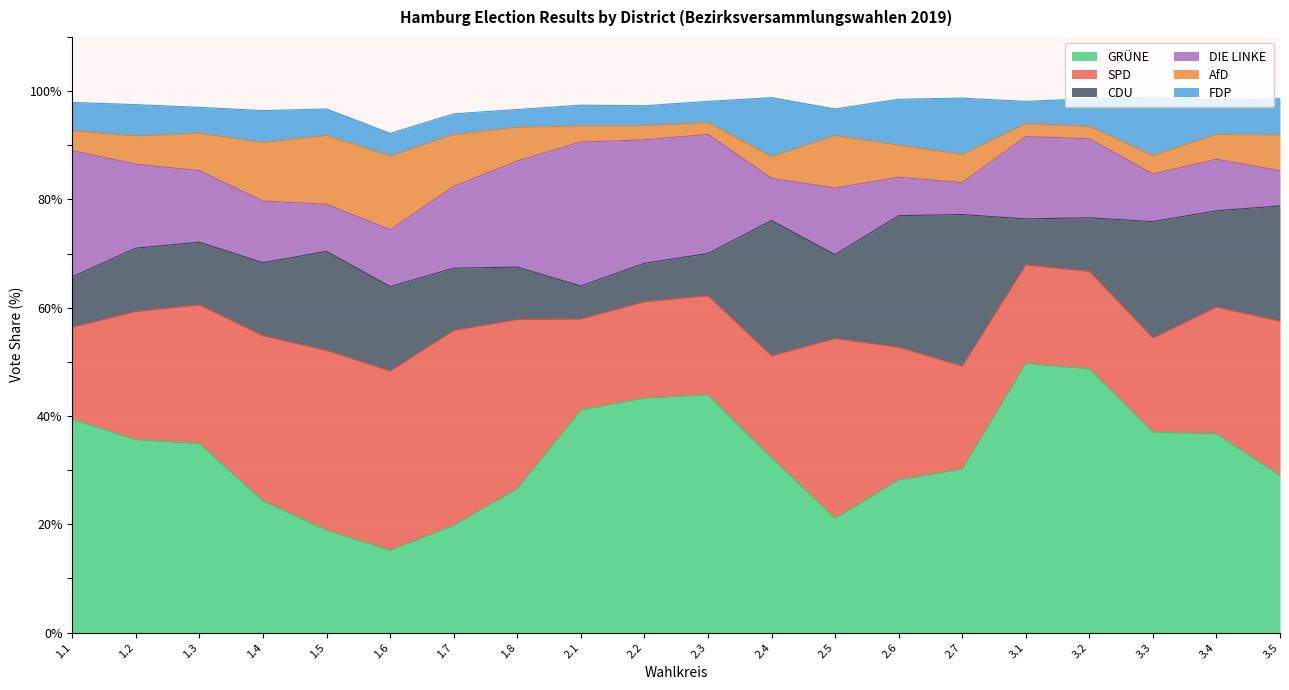

What position from the left is 1.2?

2